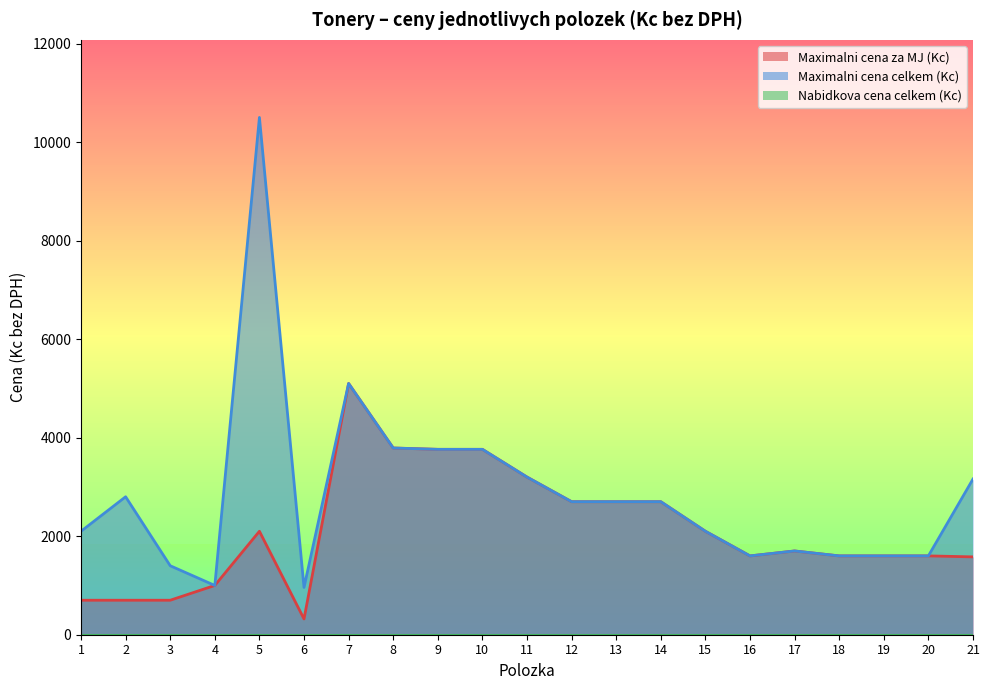

Which series has the largest range (max minus min)?

Maximalni cena celkem (Kc)